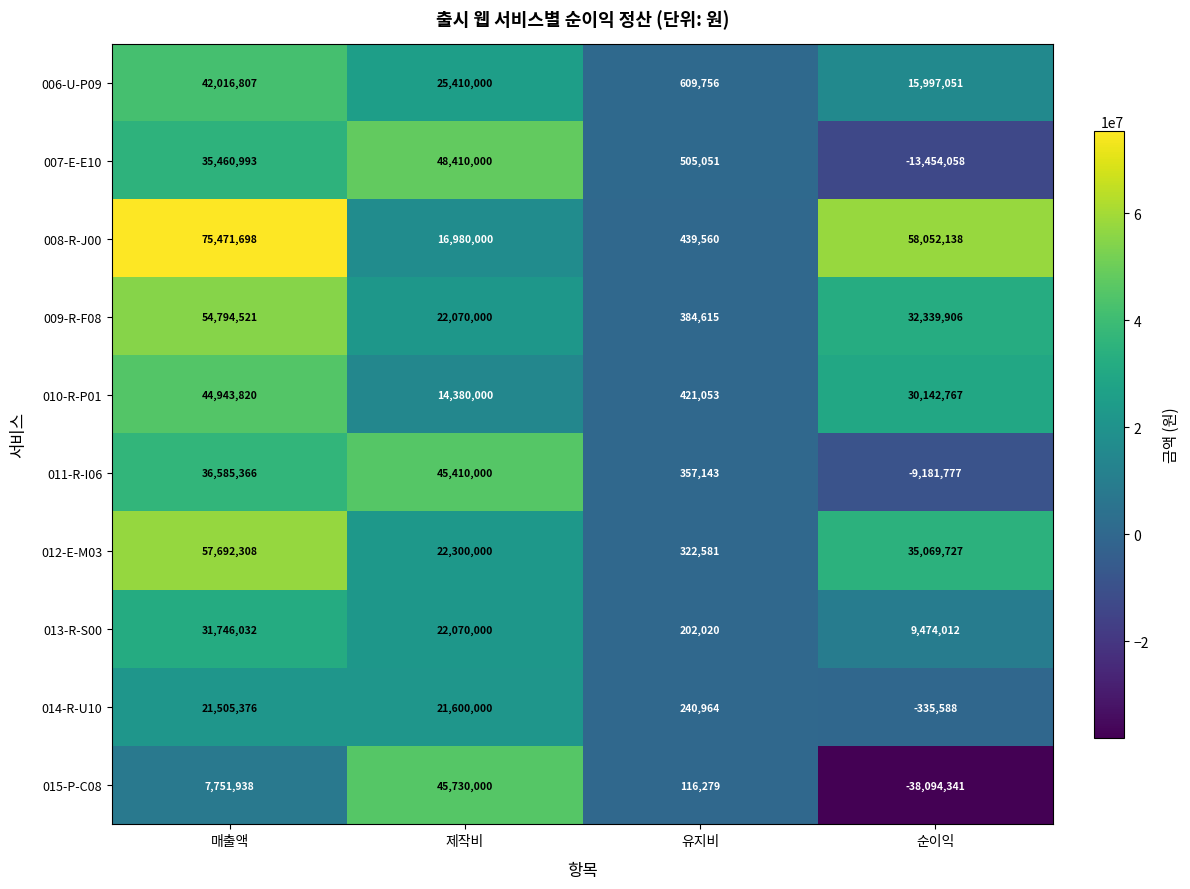

What is the difference between the maximum and minimum values in the 014-R-U10 series?

21935588